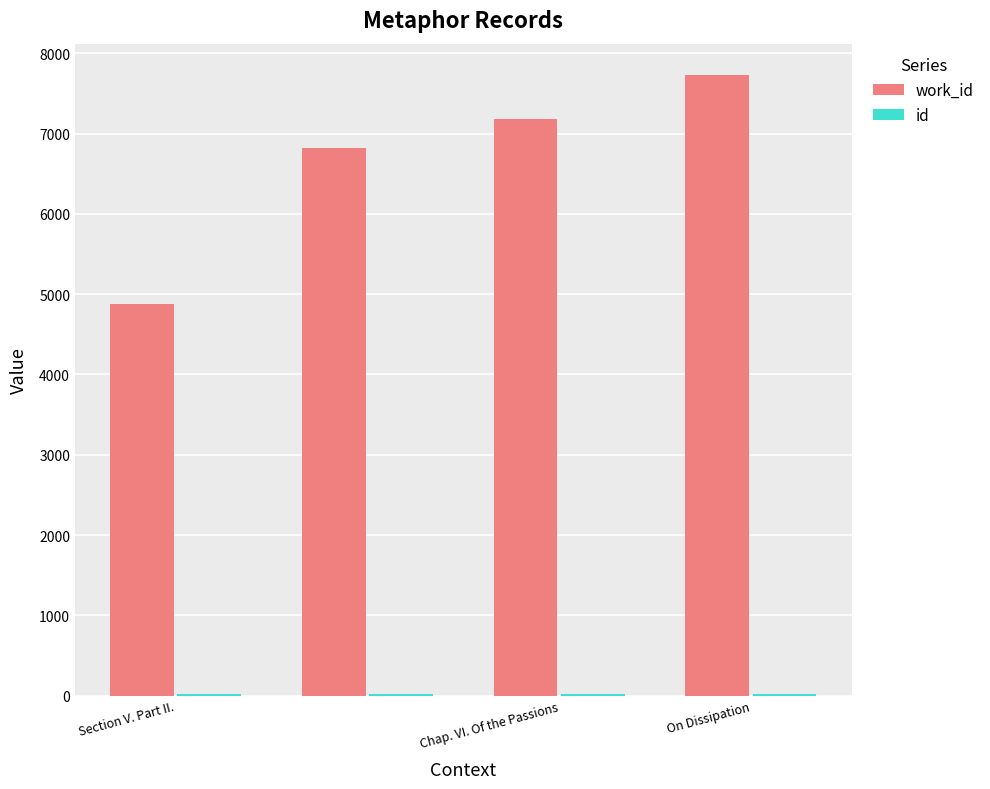

What is the maximum value shown in the chart?

7734.0